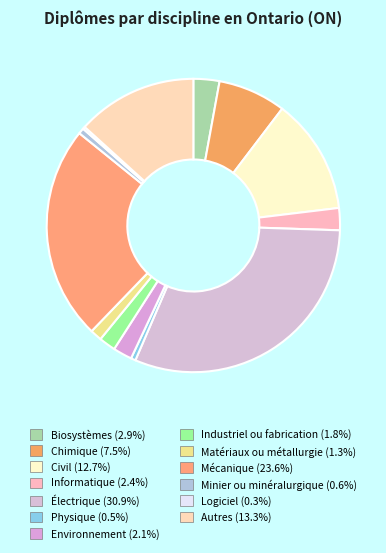

To the nearest percent, what percentage of the pie is Environnement?

2%